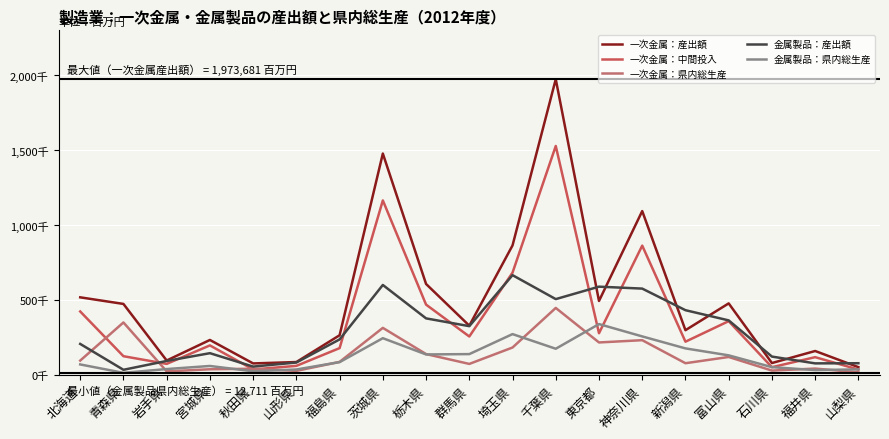

What is the sum of all 一次金属：県内総生産 values?

2531427